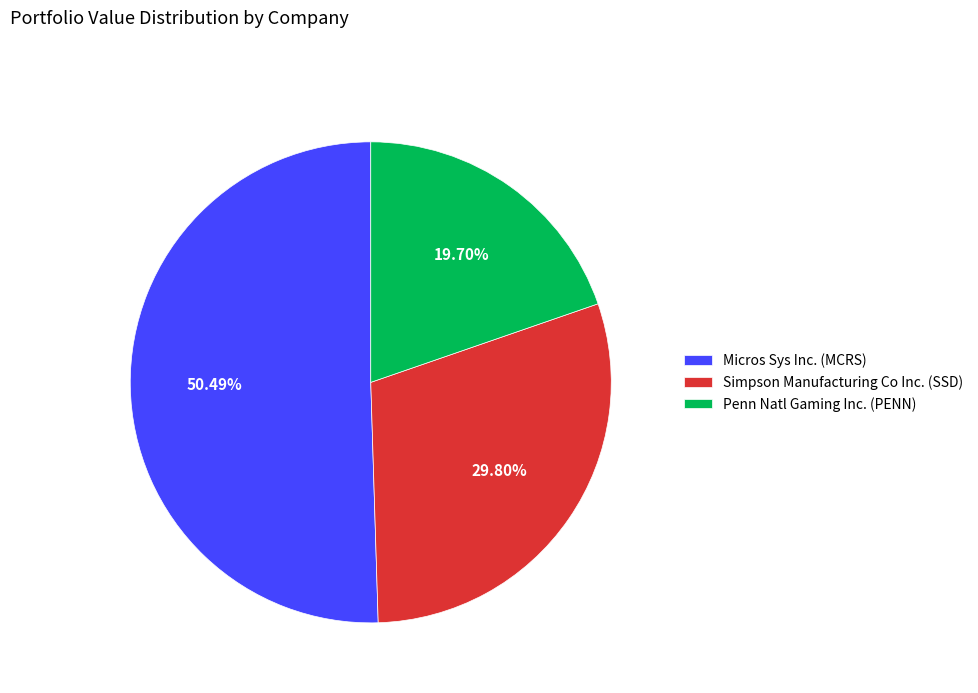

How many segments does this pie chart have?

3